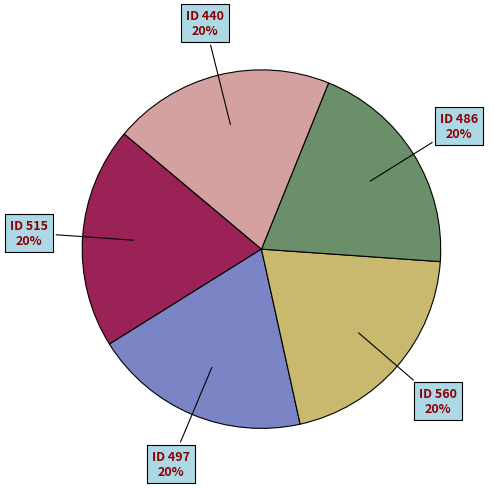

To the nearest percent, what portion does ID 440 represent?

20%